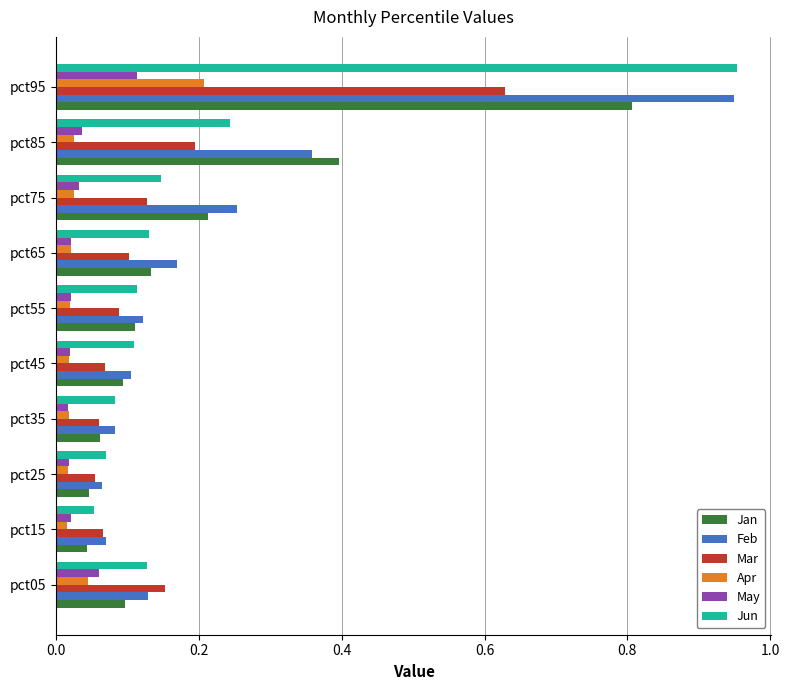

What are all the series names shown in the legend?

Jan, Feb, Mar, Apr, May, Jun